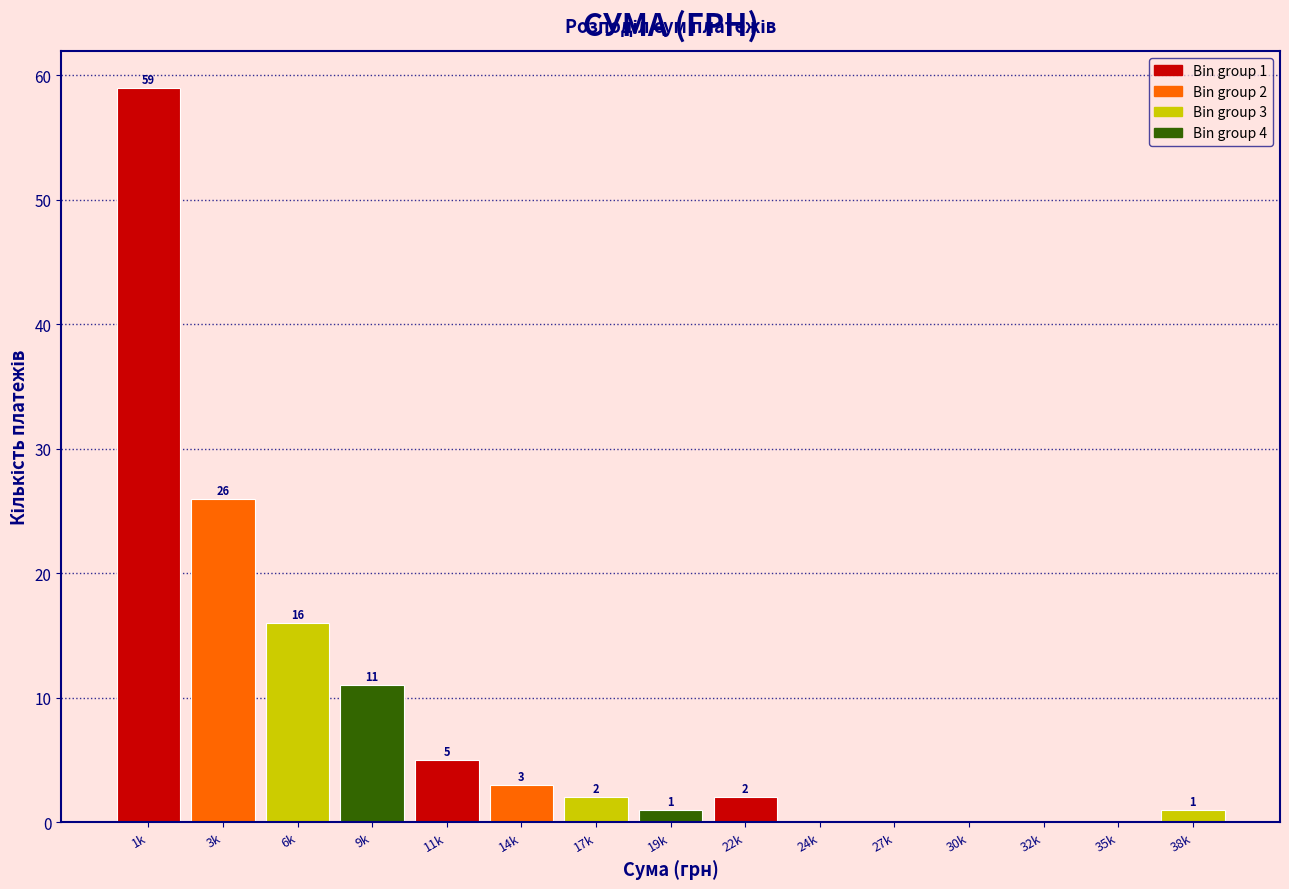

Reading left to right, what are all the values shown in this chart?

1k=59	3k=26	6k=16	9k=11	11k=5	14k=3	17k=2	19k=1	22k=2	24k=0	27k=0	30k=0	32k=0	35k=0	38k=1